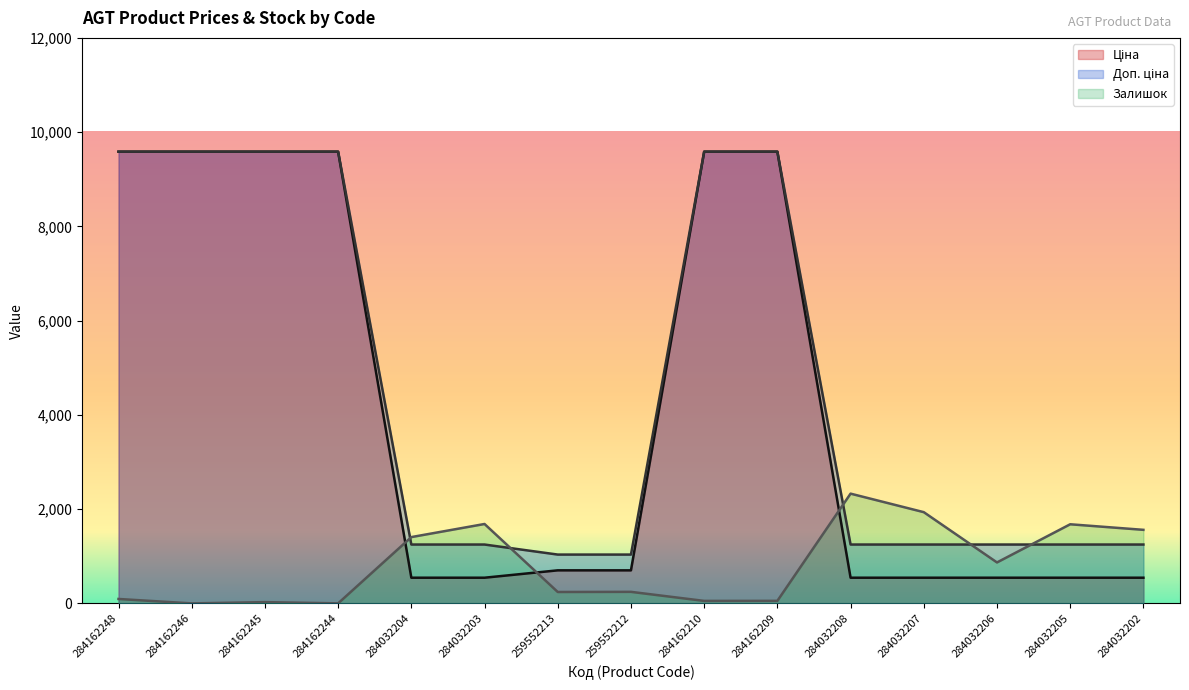

Where does the Доп. ціна series first go above 1249?

284162248